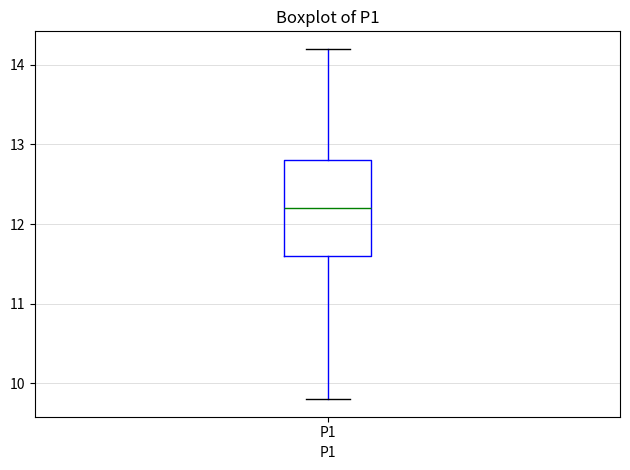

Where does the median line of the box for P1 sit on the y-axis? The values are not printed on the chart, so give them approximately, as read against the axis.

12.2